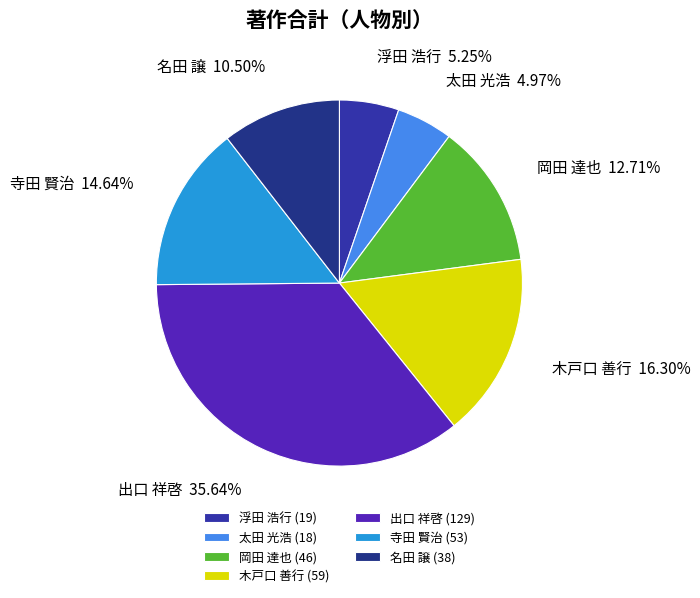

What is the total percentage of 浮田 浩行 and 寺田 賢治?

19.9%